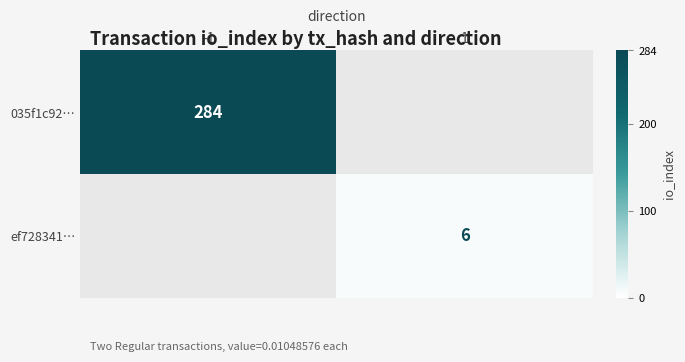

The 035f1c92… series shows 284 at -1. True or false?

True